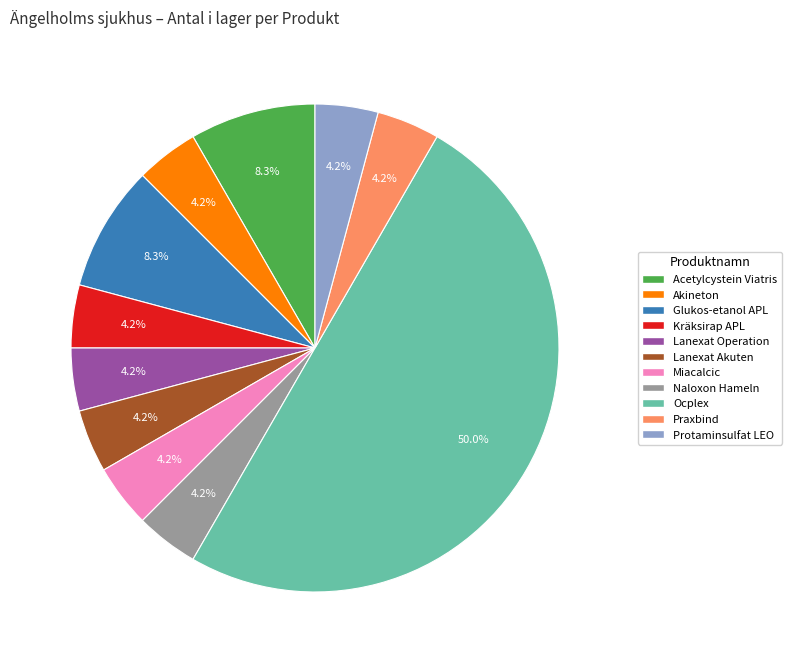

Approximately how many times larger is the value at Glukos-etanol APL compared to Lanexat Akuten?

2.0